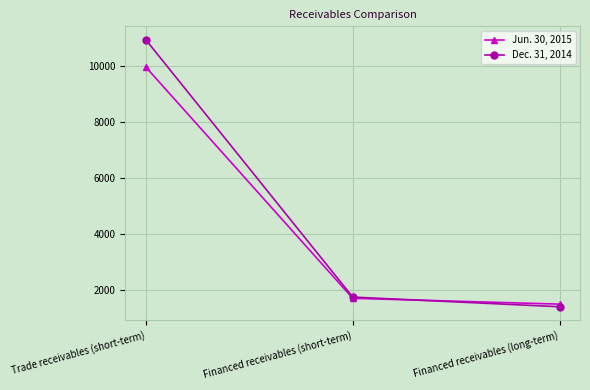

Which category has the highest value across all series?

Trade receivables (short-term)